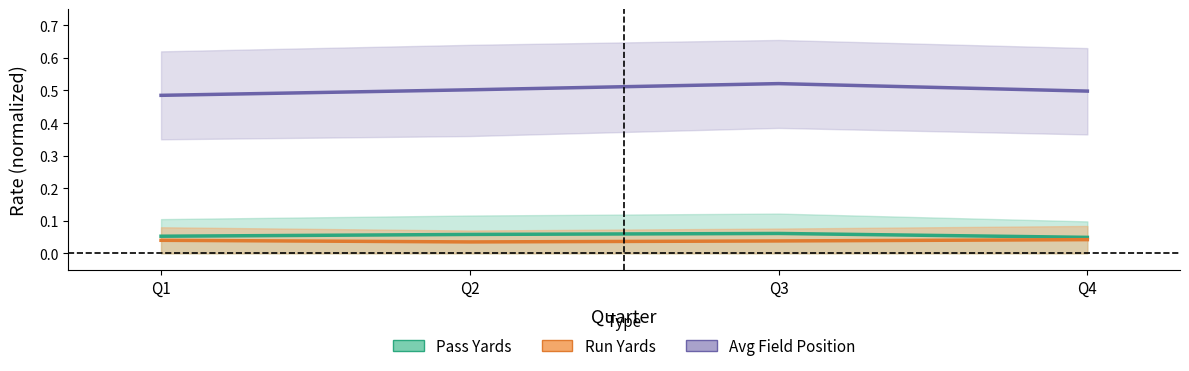

True or false: Run Yards (mean) and Pass Yards (mean) cross at least once.

False